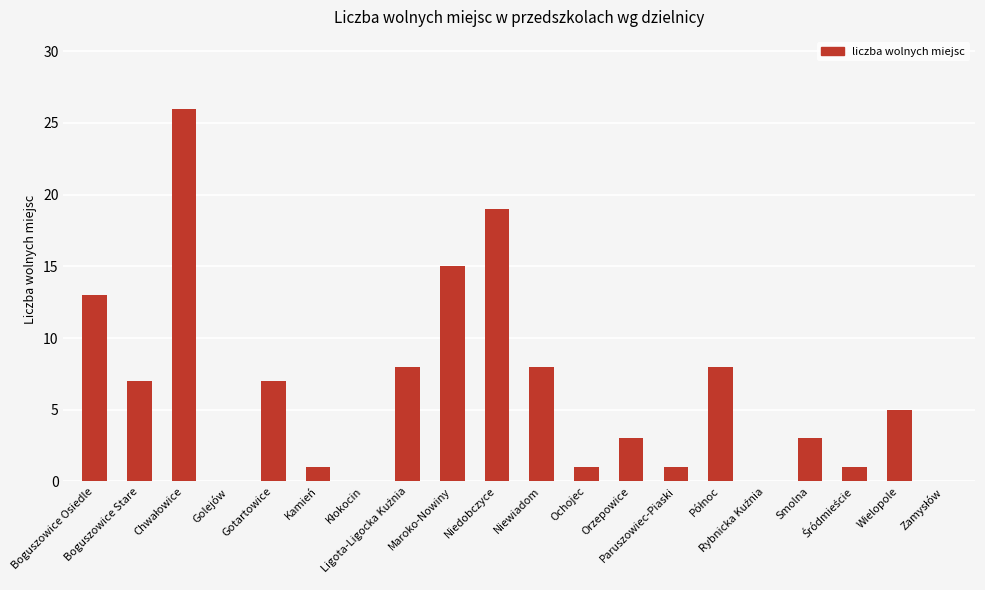

What is the maximum value shown in the chart?

26